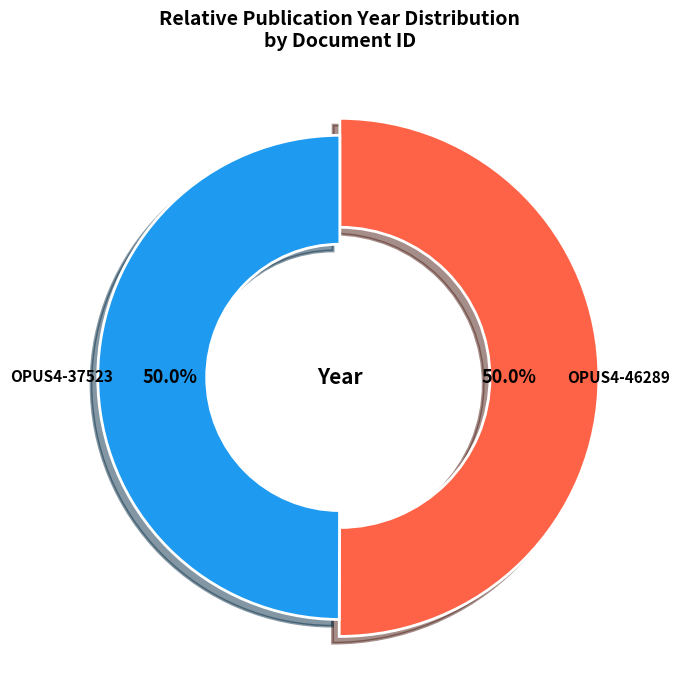

Count the number of slices in the pie.

2